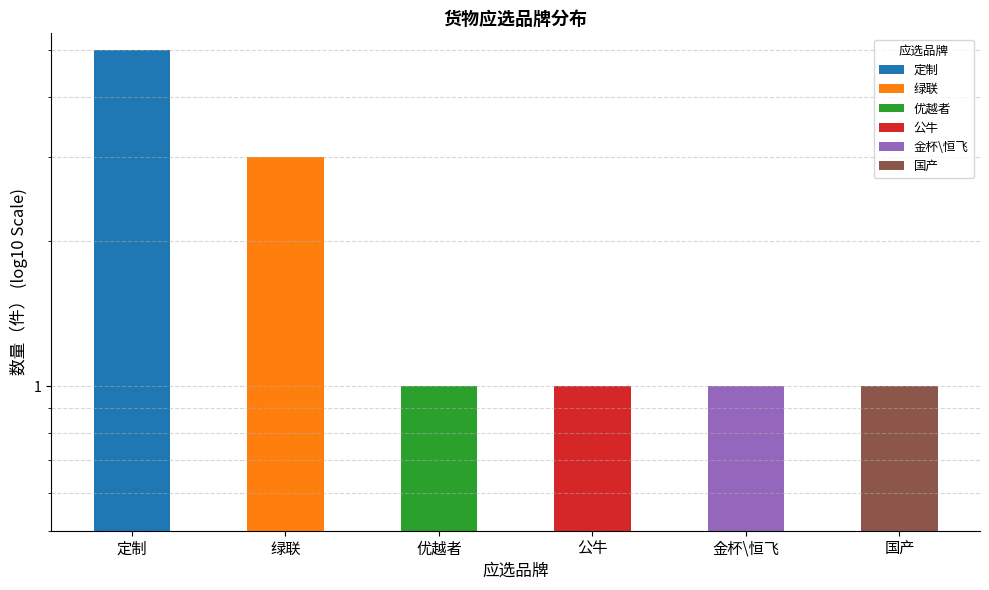

What value does the data have at 金杯\恒飞?

1